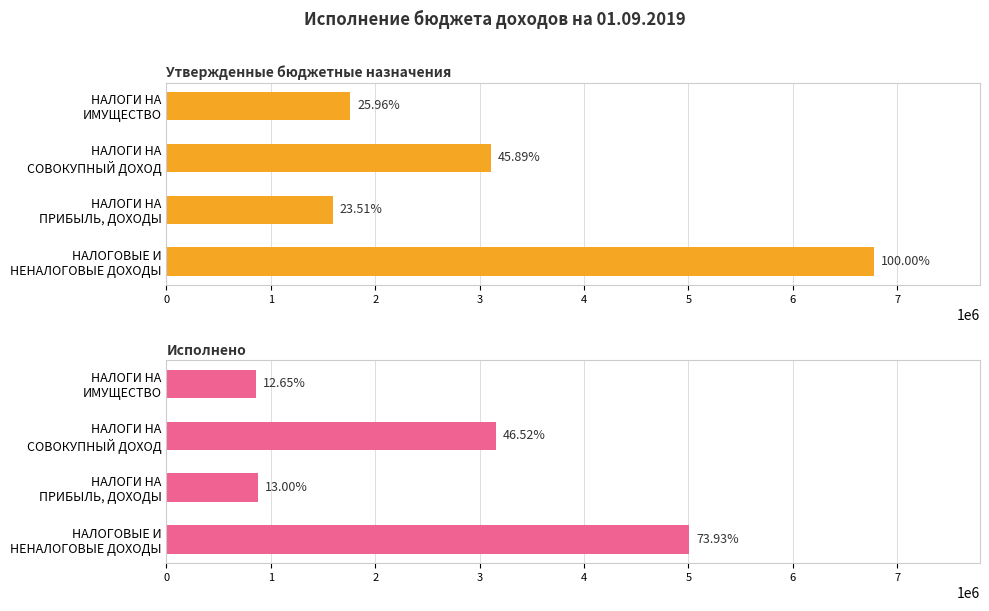

What is the minimum value for Утвержденные бюджетные назначения?

1592800.0